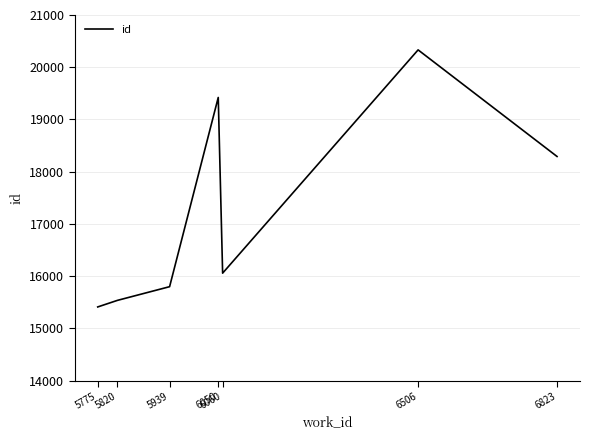

What is the minimum value shown in the chart?

15410